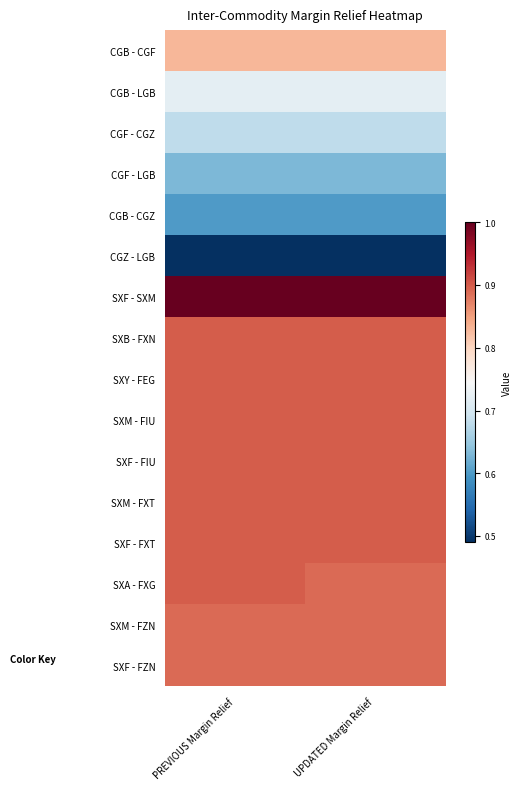

At how many categories does at least one series exceed 0?

2